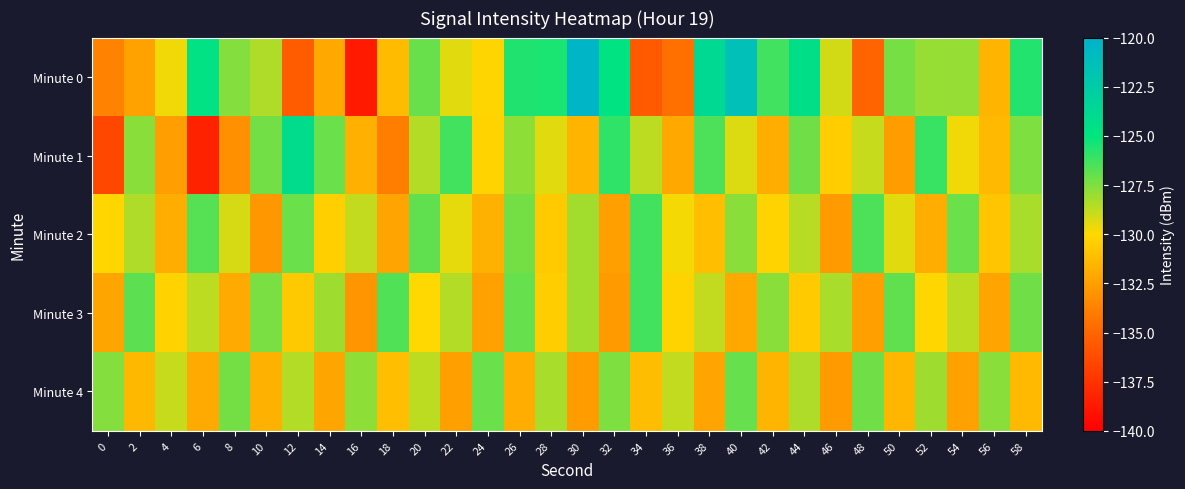

Between 46 and 14, which is larger?

46